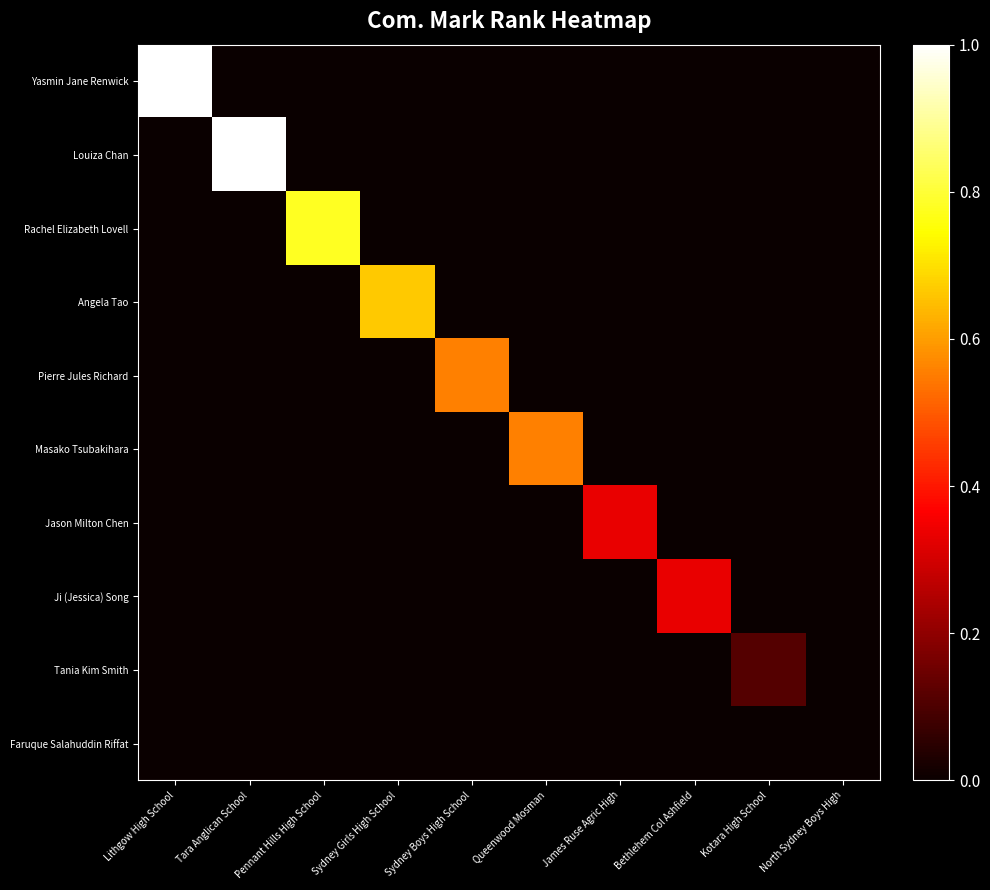

What is the maximum value shown in the chart?

1.0